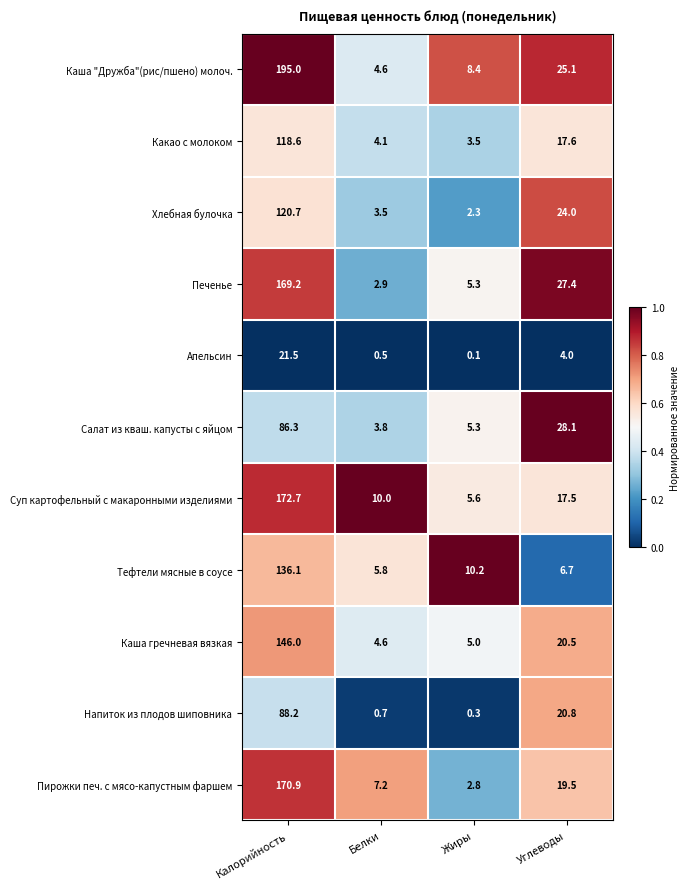

Which series has the widest spread of values?

Каша "Дружба"(рис/пшено) молоч.